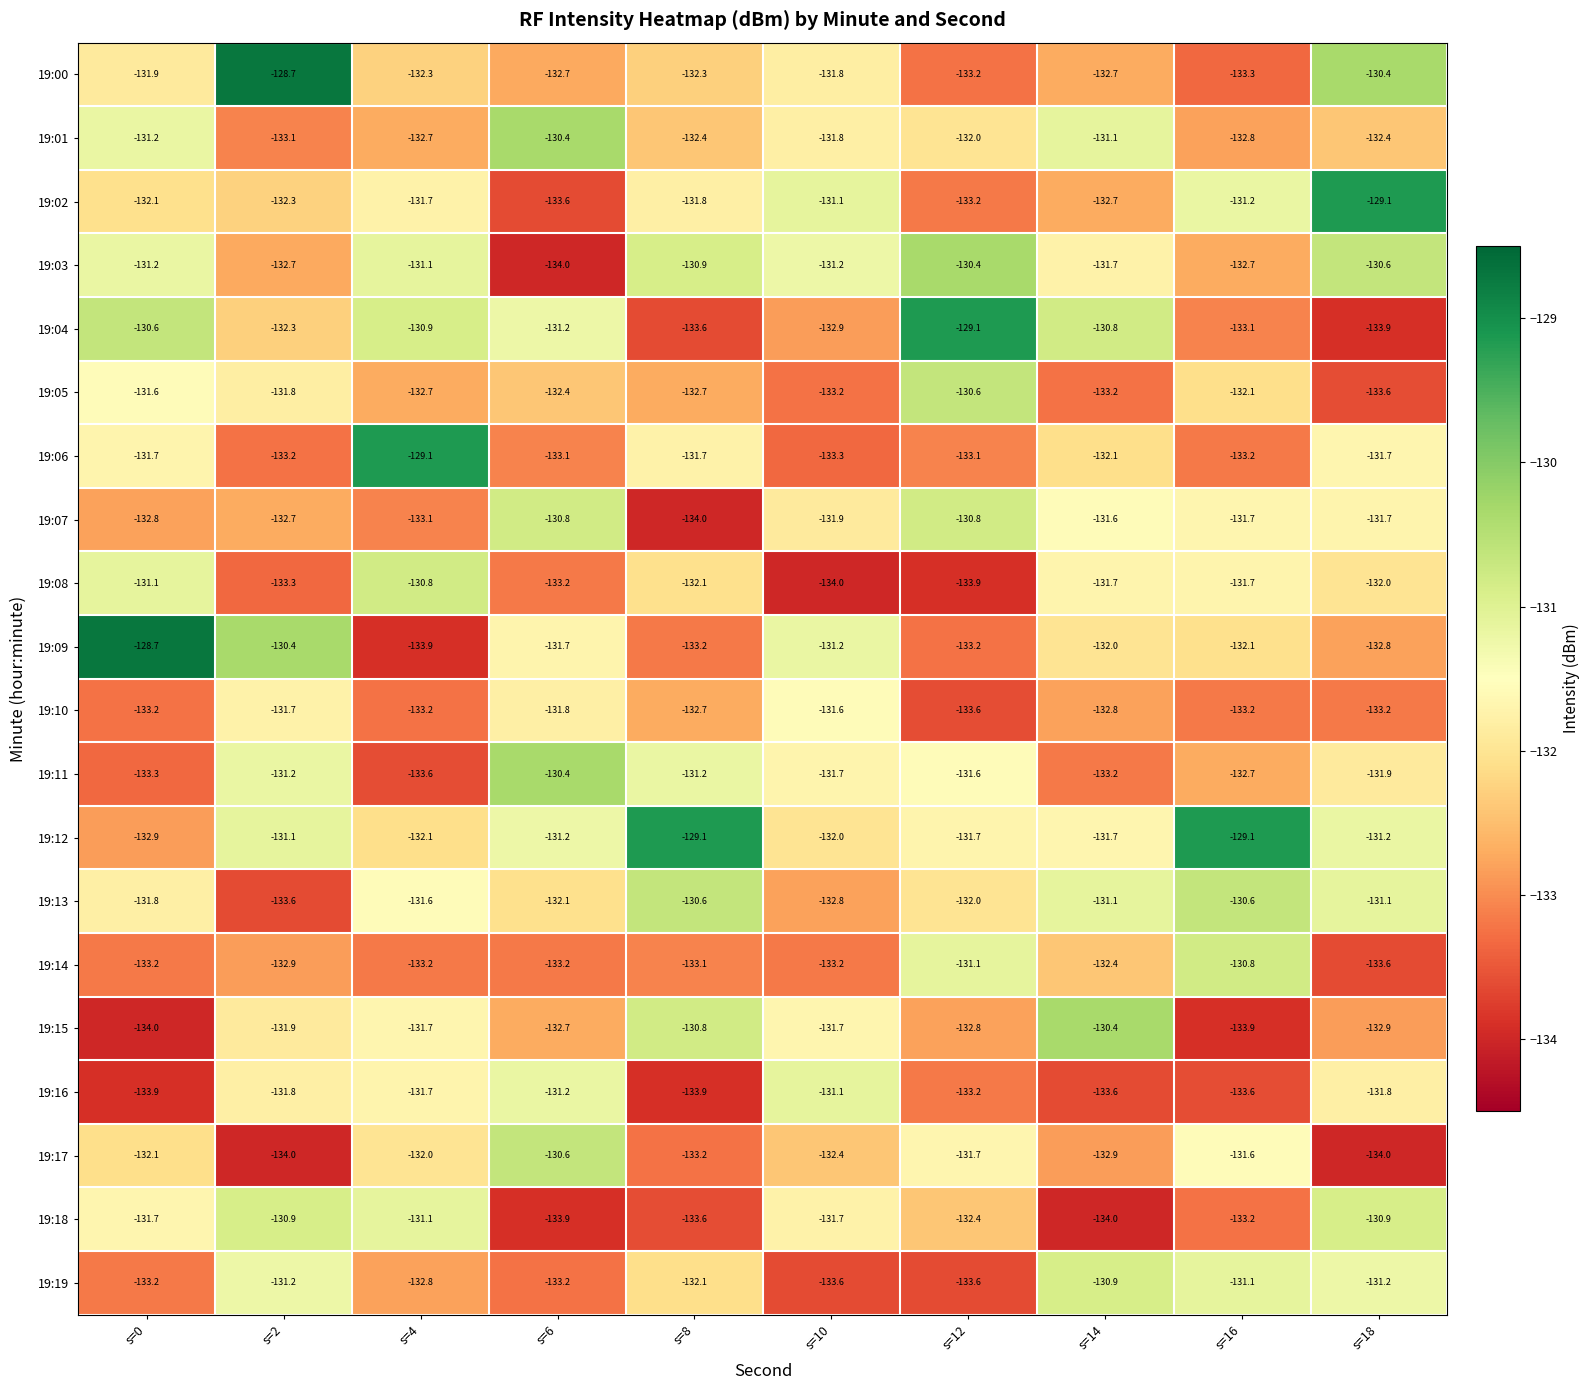

At which category is the sum across all series the highest?

s=18